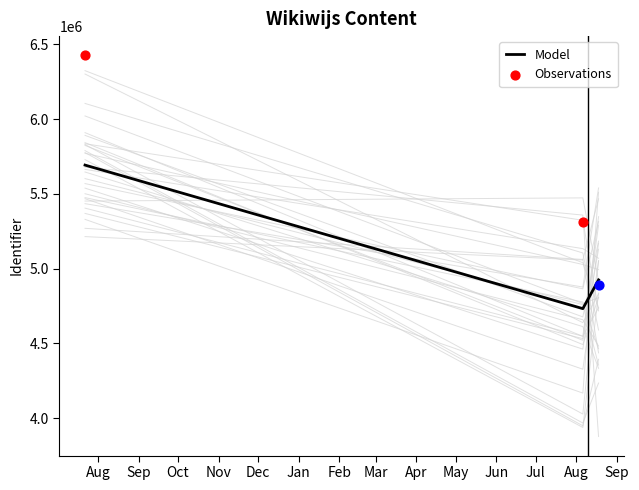

What is the maximum value for Model?

5692571.6